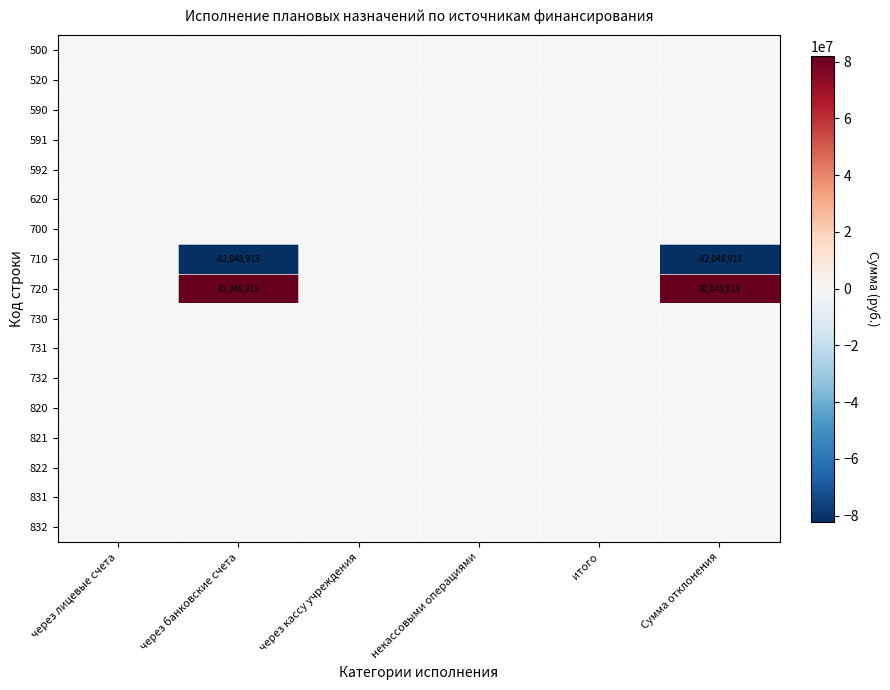

Which series has the largest total across all categories?

720